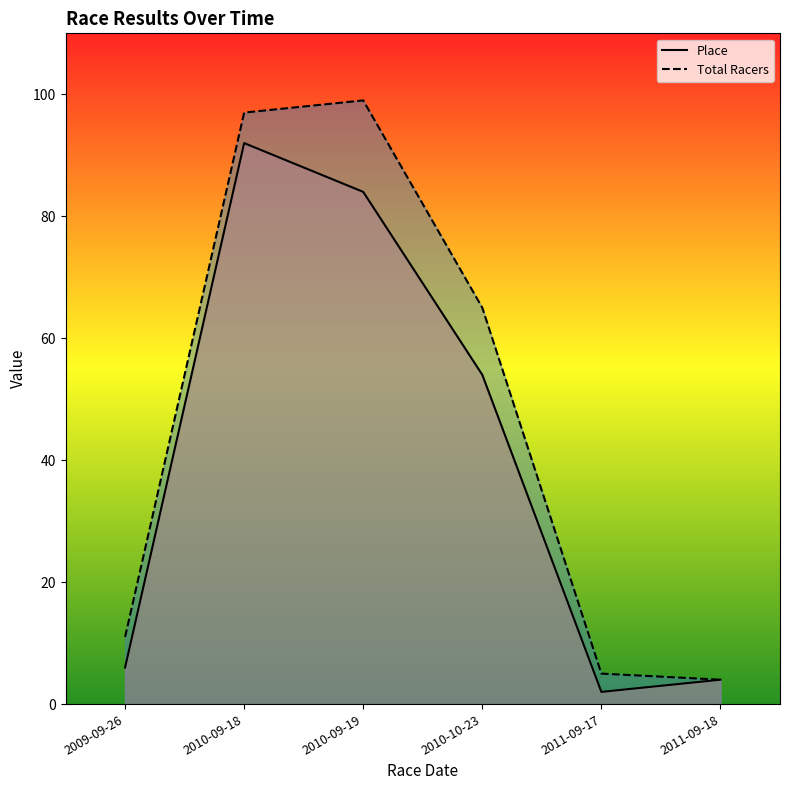

True or false: Place has a value of 84 at 2010-09-19.

True